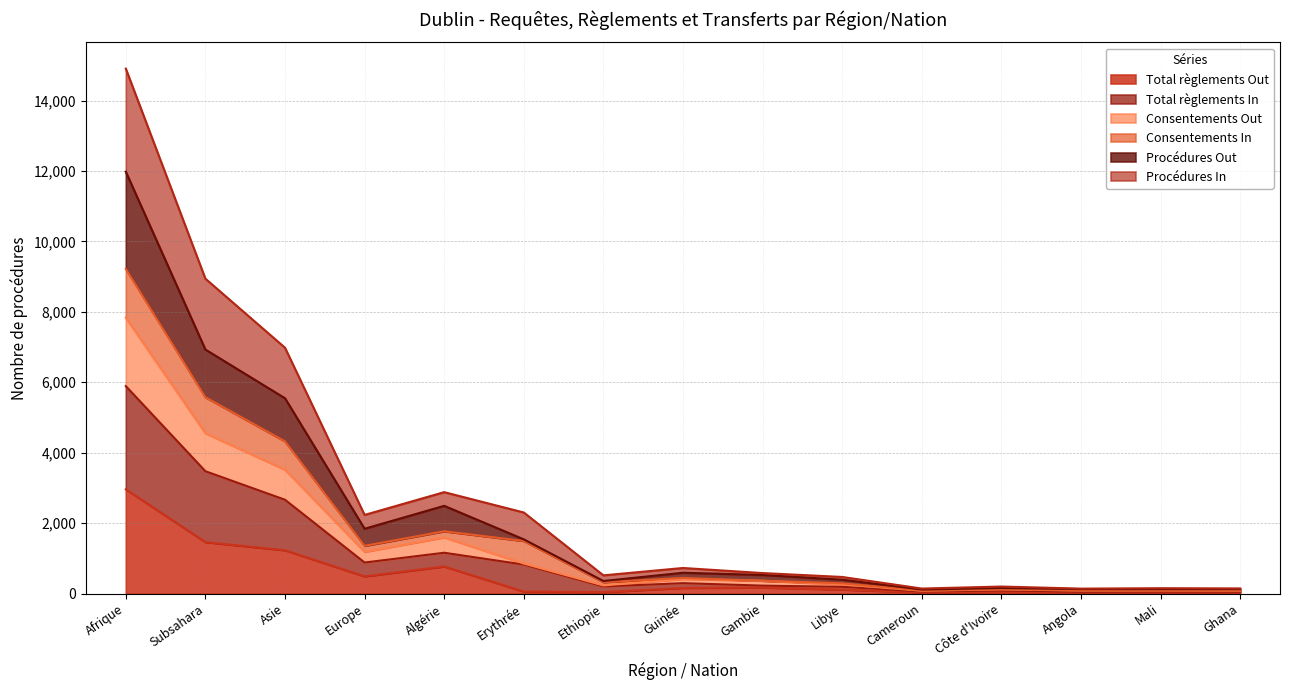

Does the chart display data point markers on the line(s)?

No